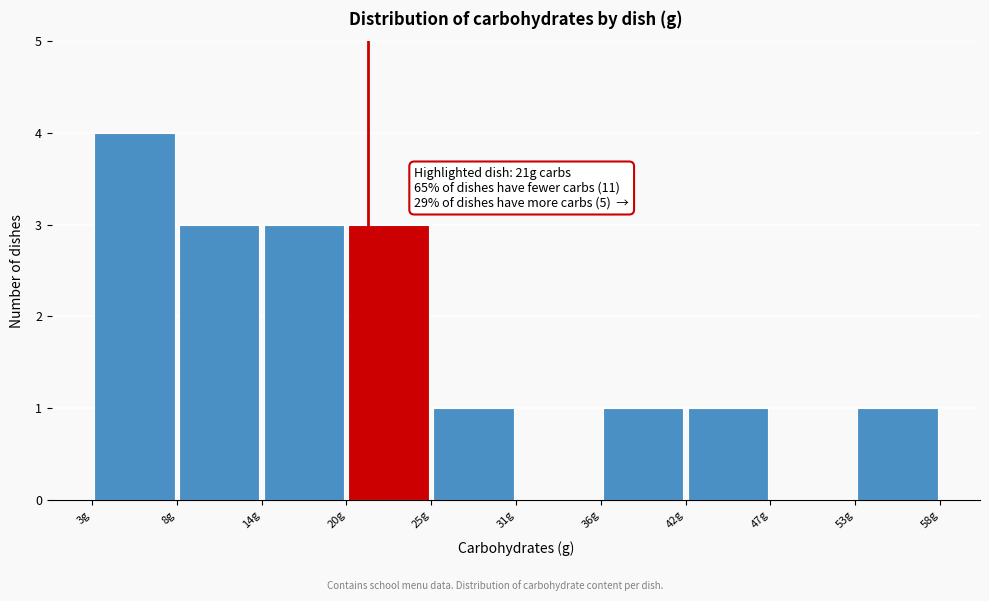

Over which range of the x-axis is the bar tallest?

3 to 8